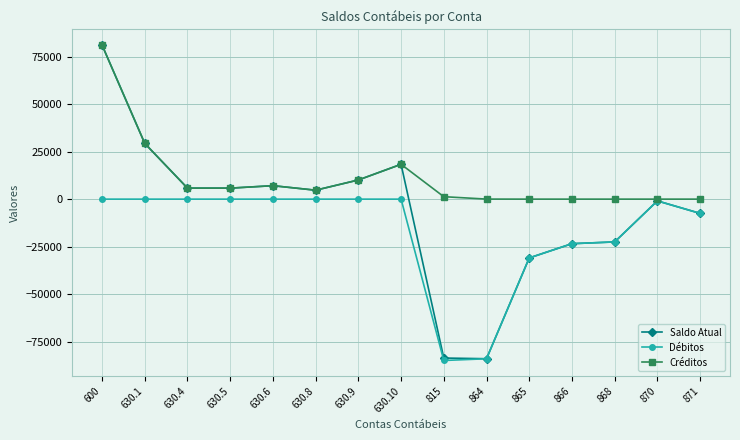

The value of Saldo Atual at 630.1 is 29313.9. True or false?

True